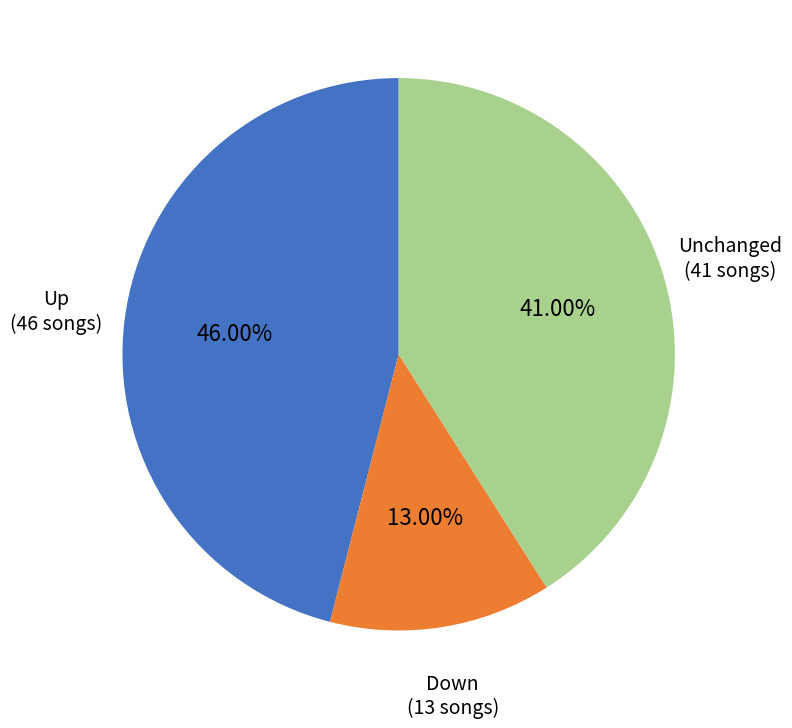

Rank the categories by value from lowest to highest.

Down (13 songs), Unchanged (41 songs), Up (46 songs)